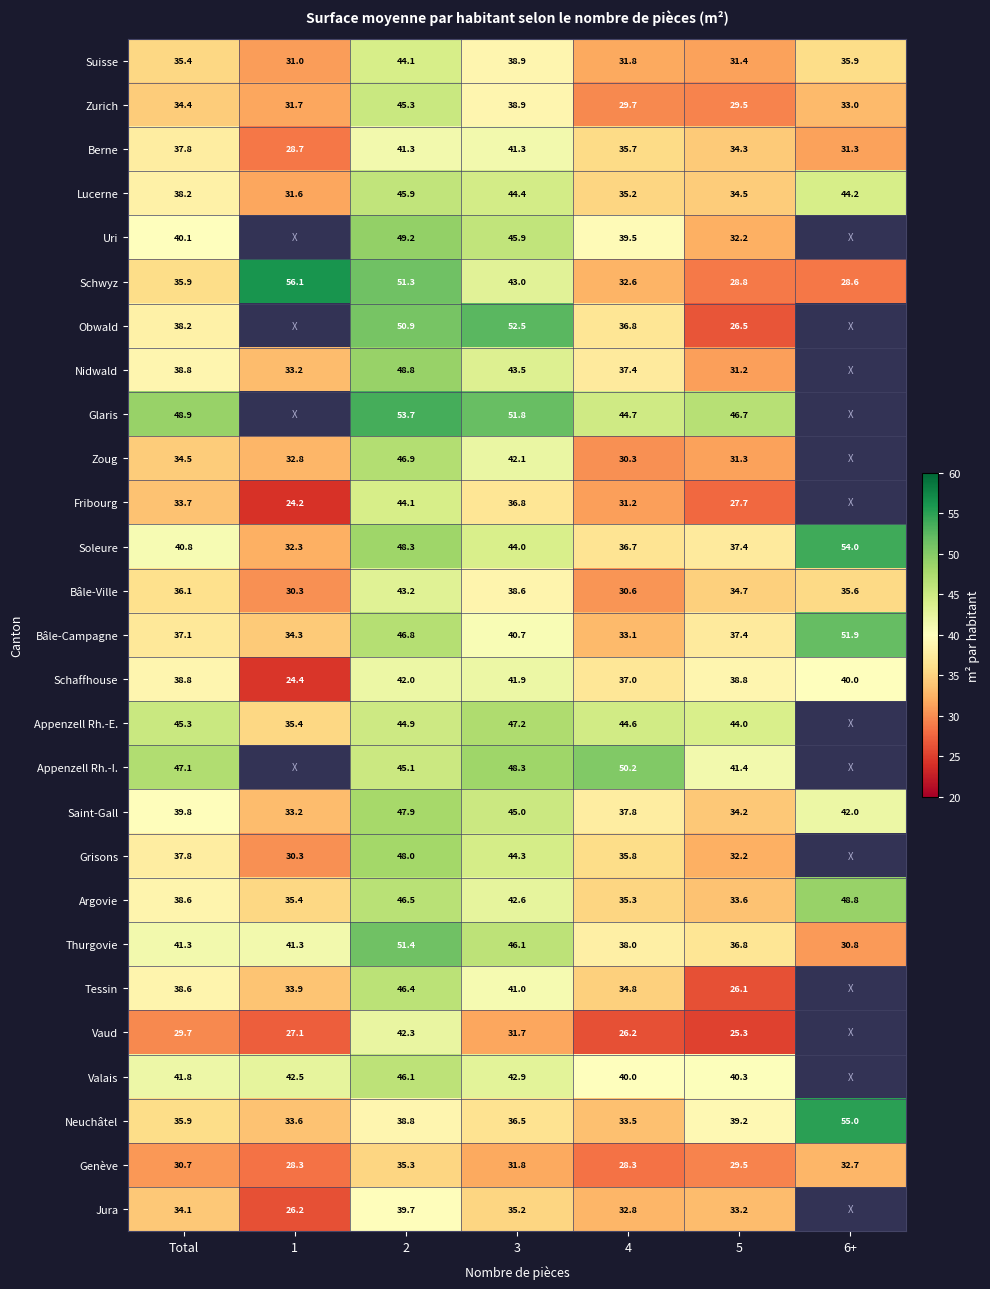

How many data points in Neuchâtel are above 36?

4